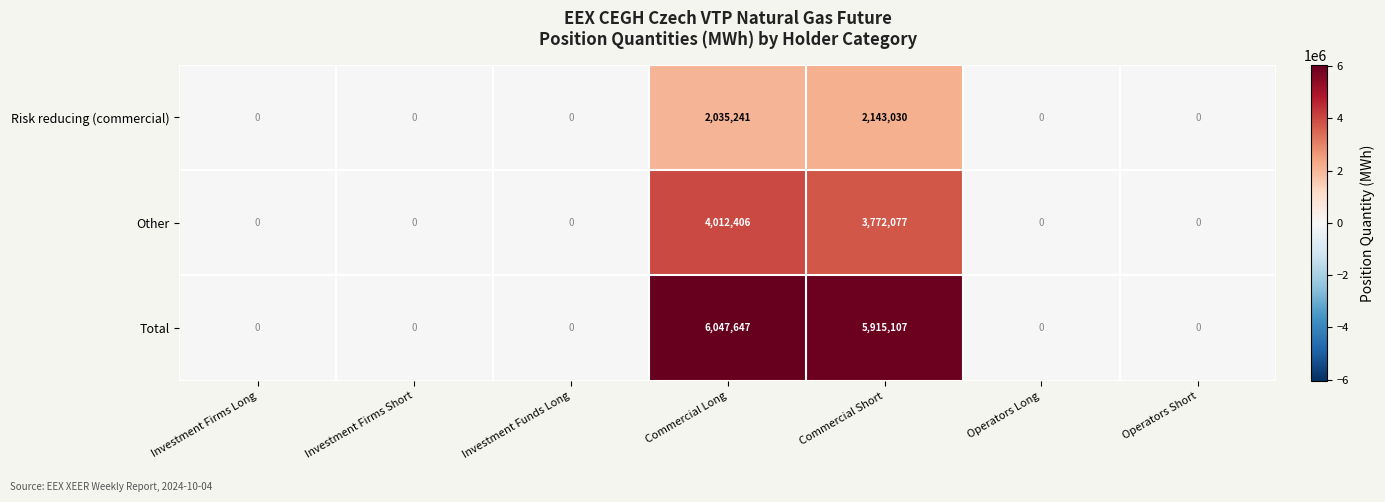

What is the difference between the Total values at Operators Long and Commercial Long?

6047647